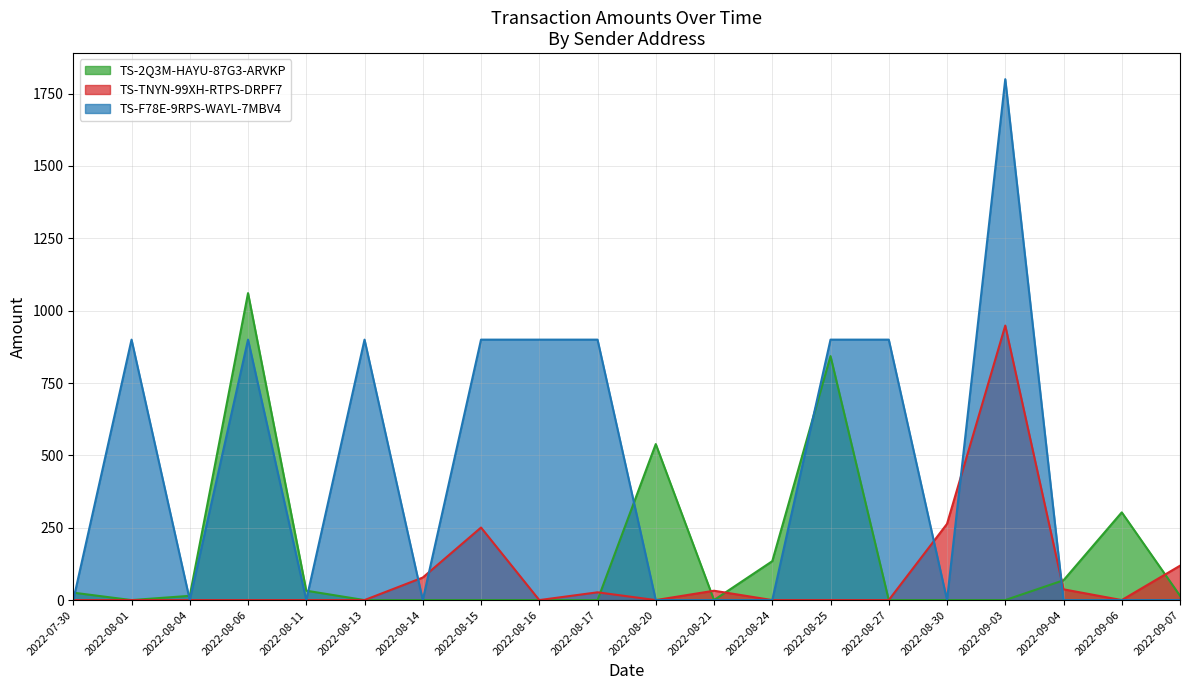

The TS-TNYN-99XH-RTPS-DRPF7 series shows 0.0 at 2022-08-20. True or false?

True